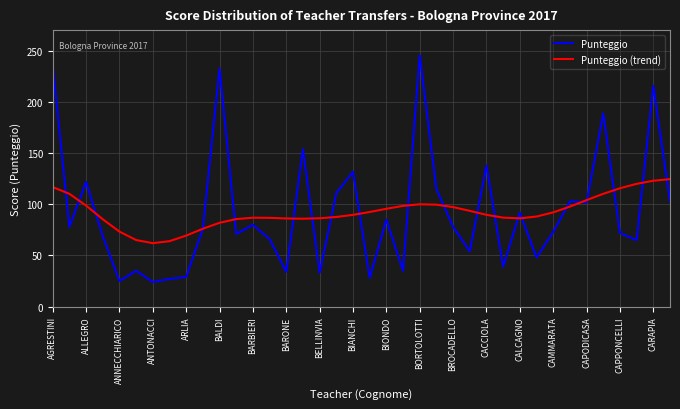

What is the greatest value displayed?

246.0